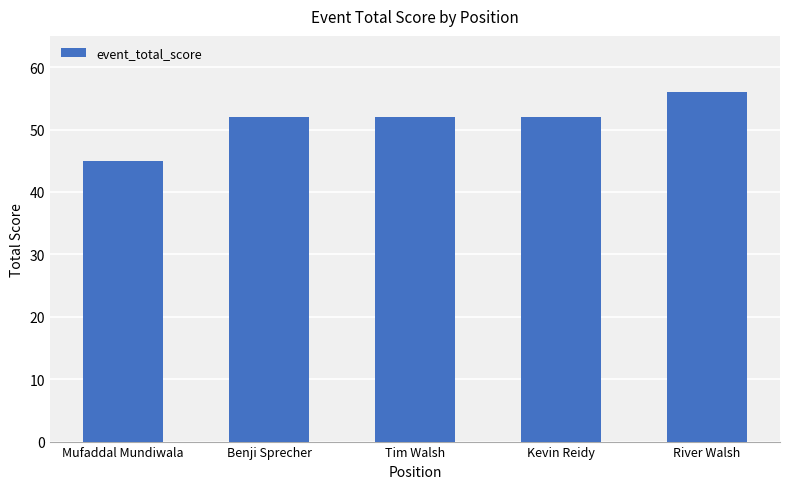

Between Tim Walsh and River Walsh, which is larger?

River Walsh